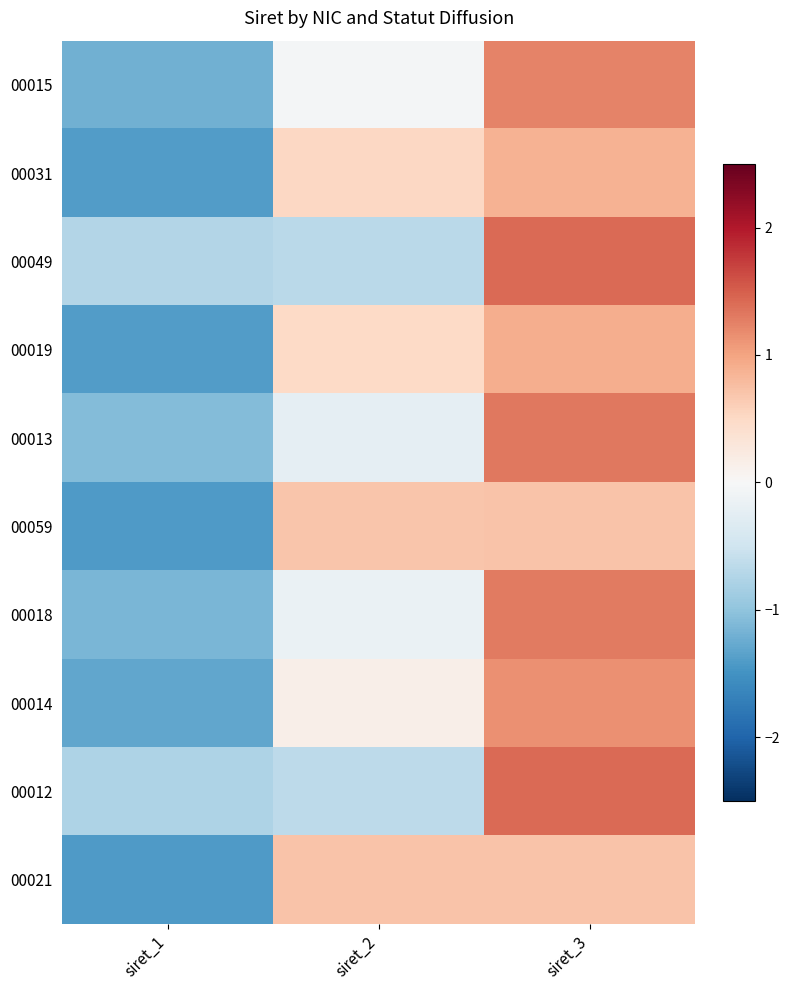

At which category is the sum across all series the highest?

siret_3